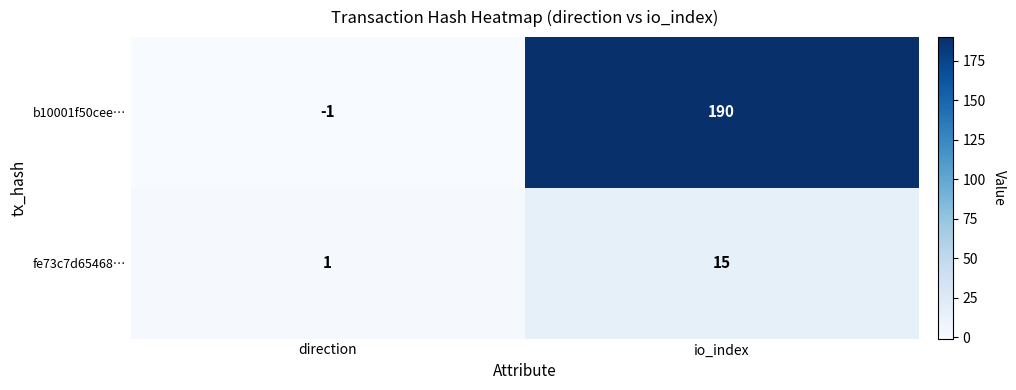

List the series in order of their peak value, lowest first.

fe73c7d65468…, b10001f50cee…